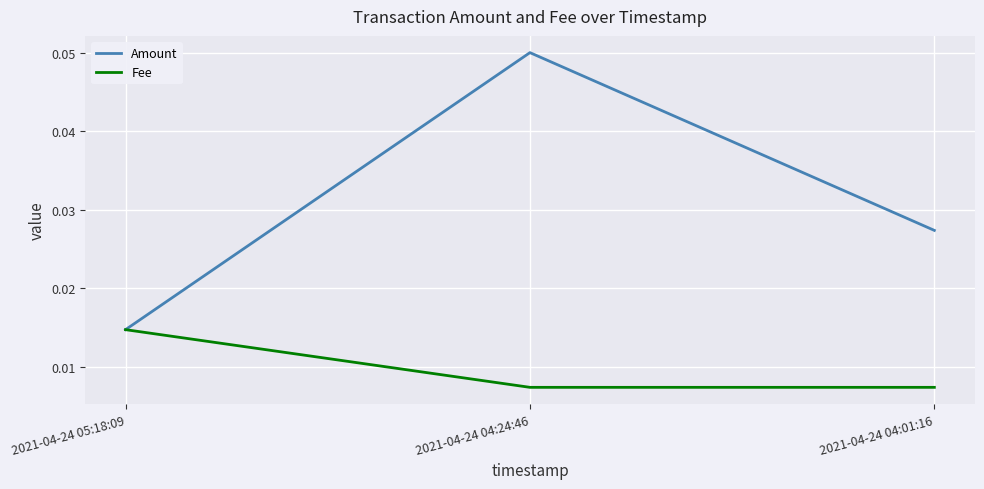

List the series in order of their peak value, lowest first.

Fee, Amount